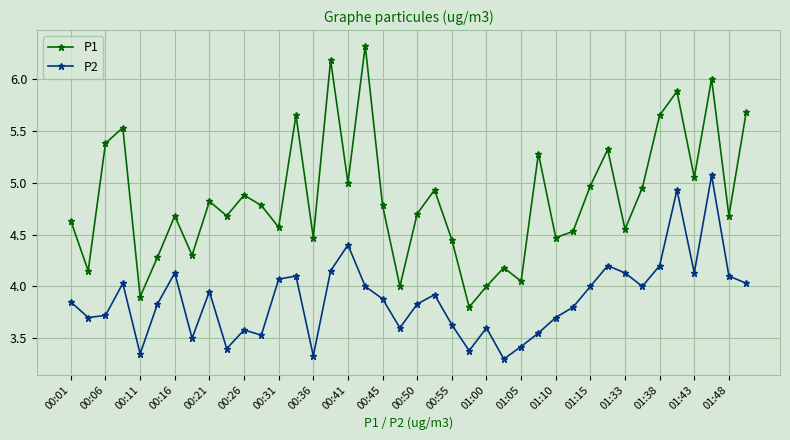

What is the difference between the maximum and second lowest values in the P1 series?

2.4